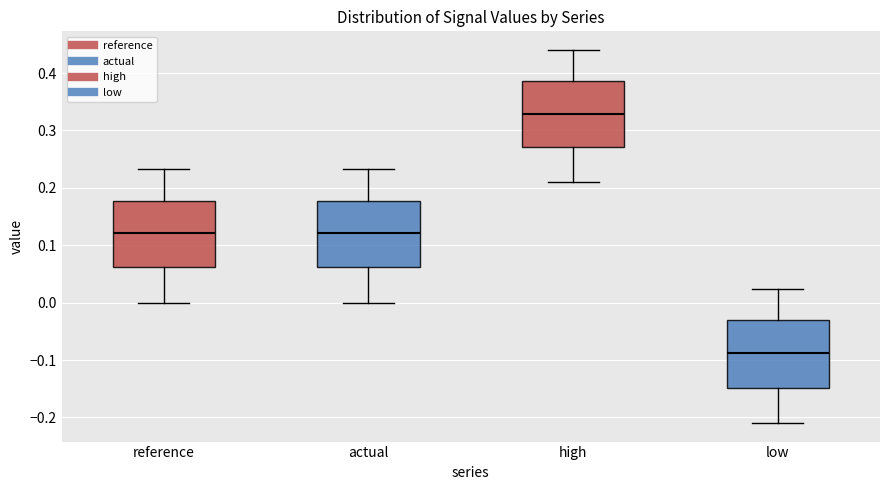

Reading left to right, read every box against the y-axis: the position of its median line, the range the box covers, and the ends of its whiskers. The values are not printed on the chart, so give them approximately, as read against the axis.

reference: median 0.12, box 0.06 to 0.18, whiskers 0.00 to 0.23
actual: median 0.12, box 0.06 to 0.18, whiskers 0.00 to 0.23
high: median 0.33, box 0.27 to 0.39, whiskers 0.21 to 0.44
low: median -0.09, box -0.15 to -0.03, whiskers -0.21 to 0.02